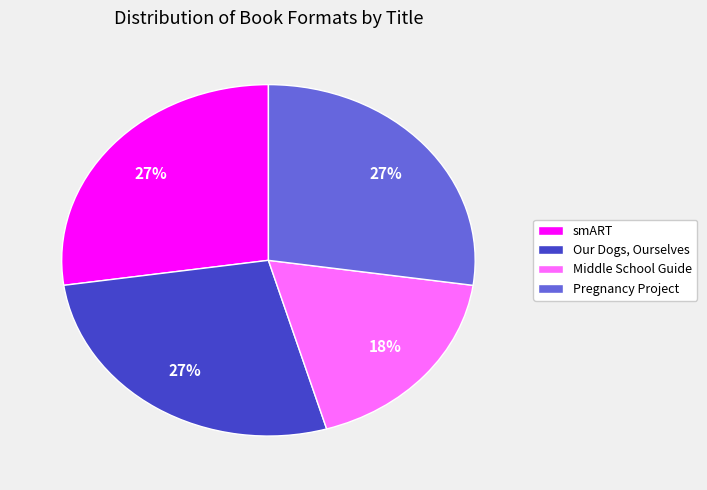

Does Our Dogs, Ourselves account for over 50% of the chart?

No